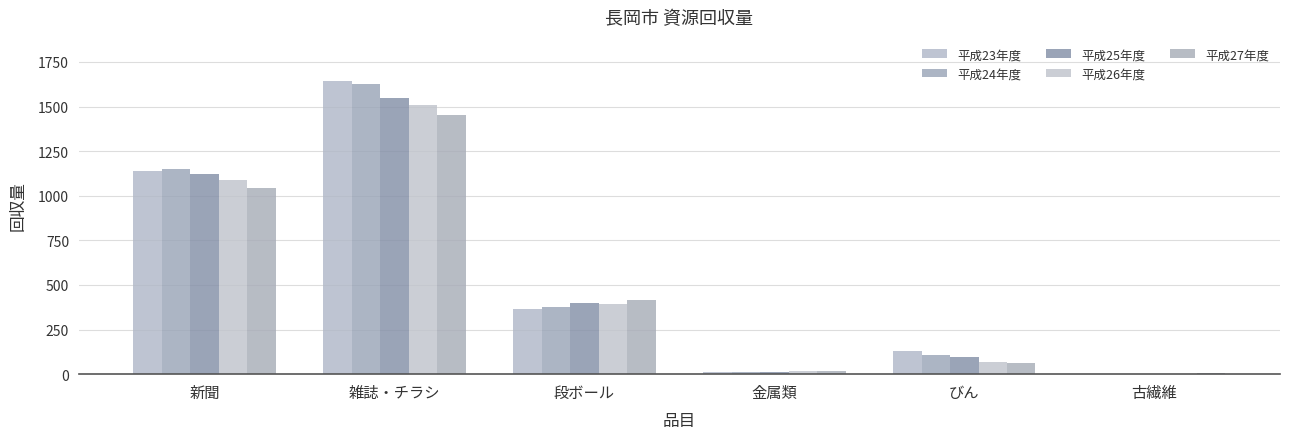

True or false: 平成23年度 has a value of 129 at びん.

True